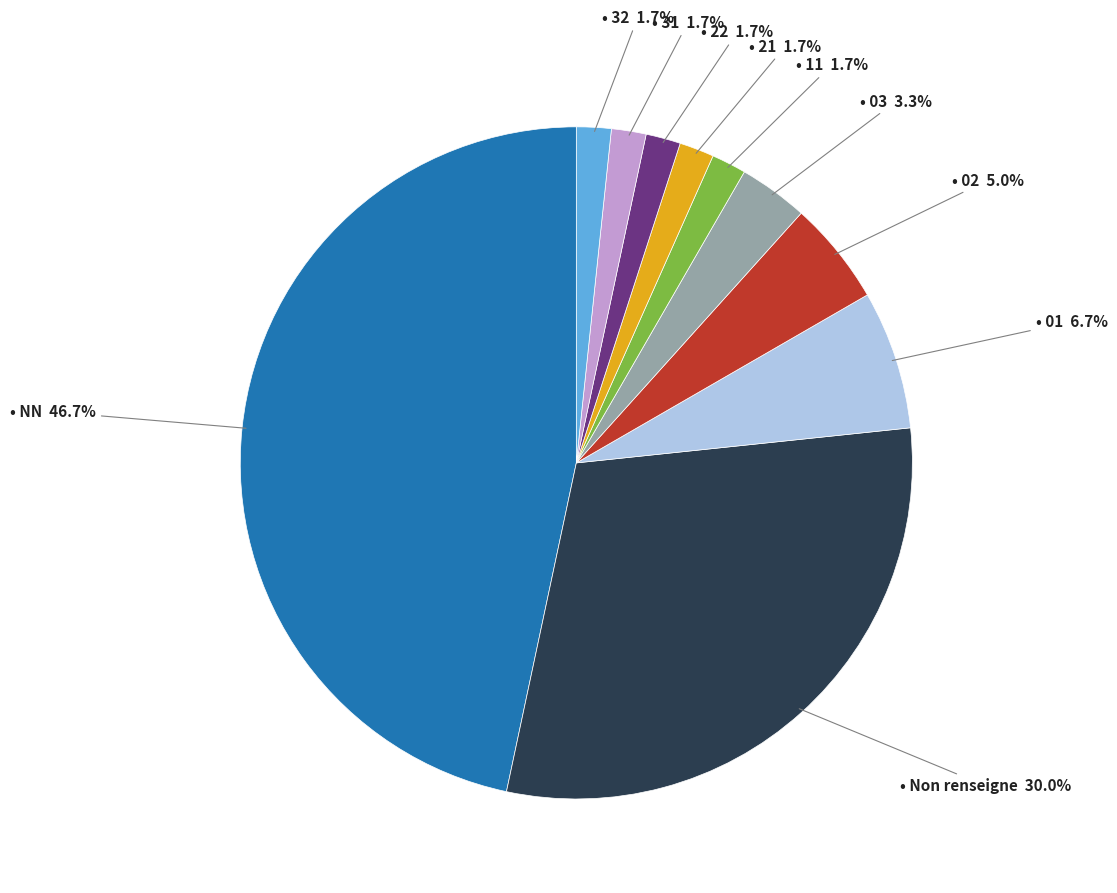

Does any single category account for the majority?

No